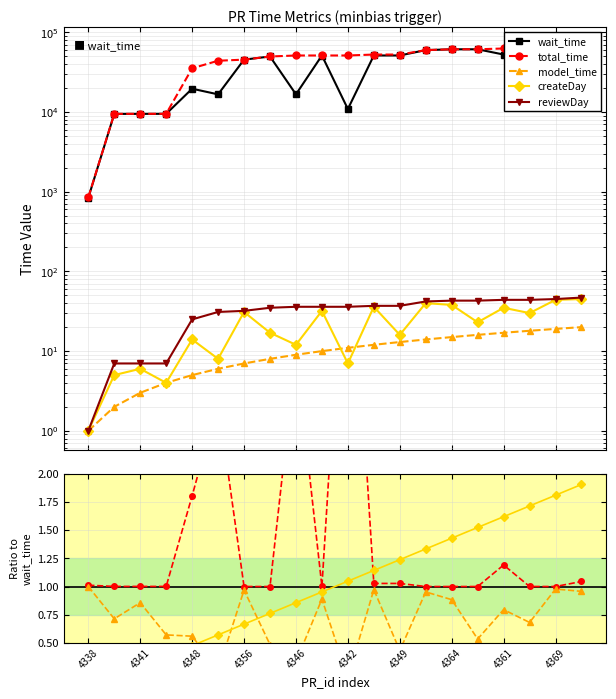

True or false: total_time has more than 2 interior local peaks.

True